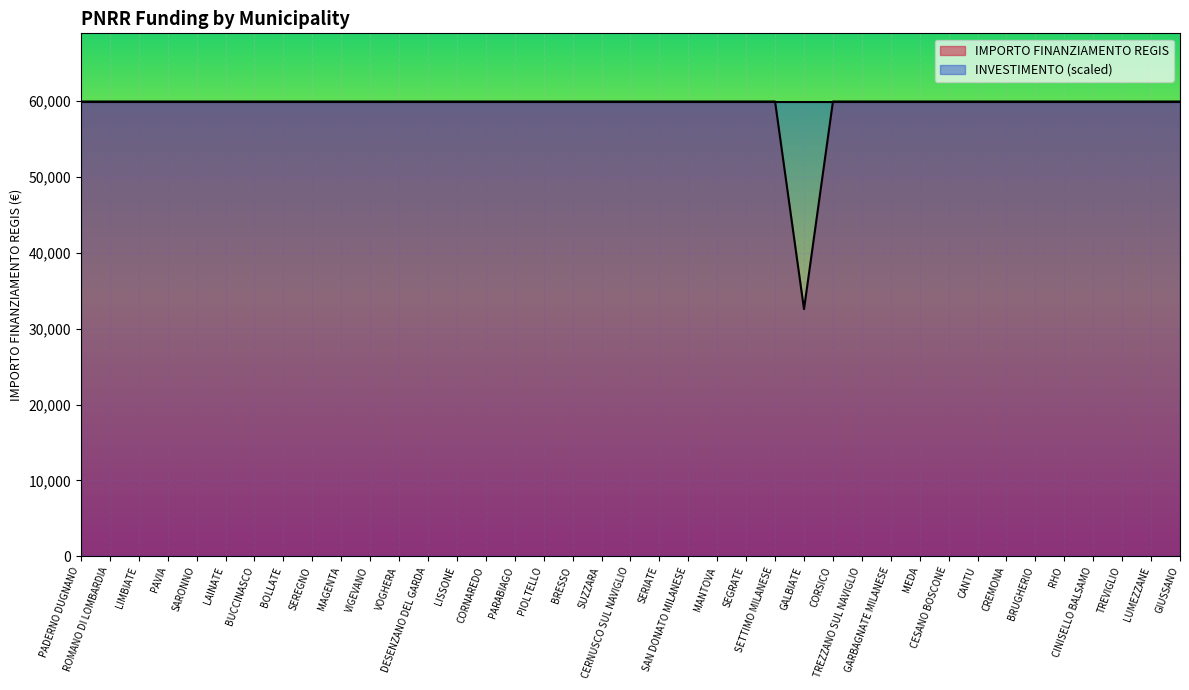

Where is the data nearest to the value 46277?

GALBIATE